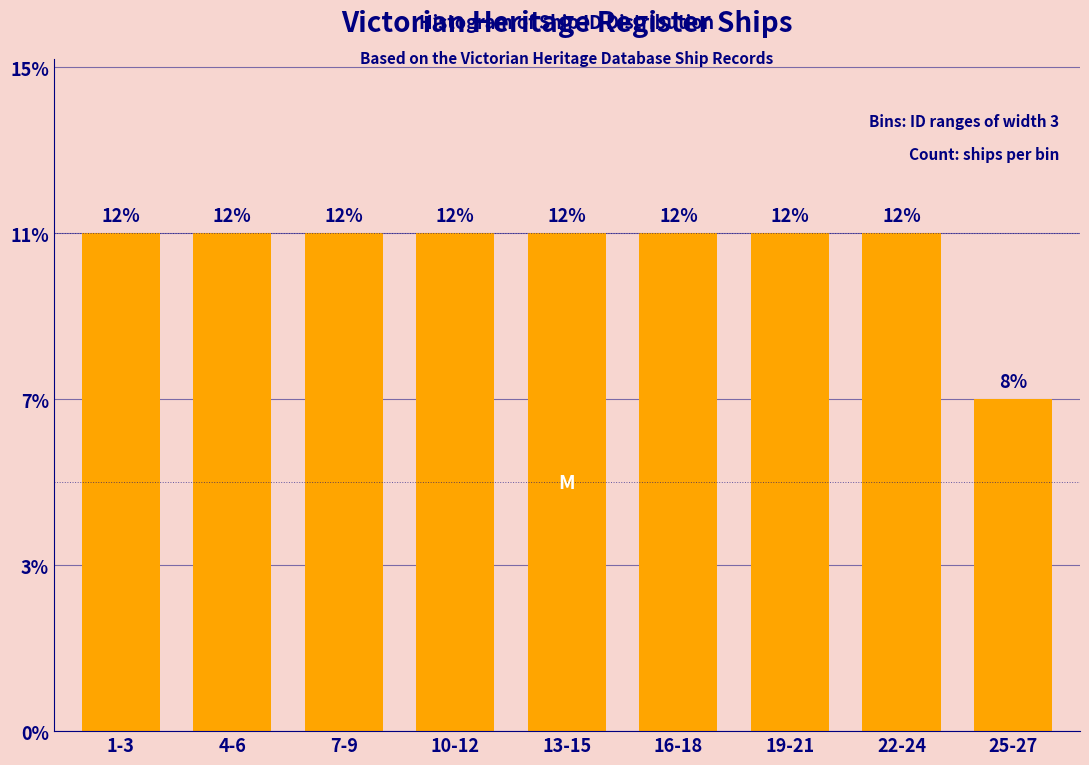

Are the bars horizontal?

No